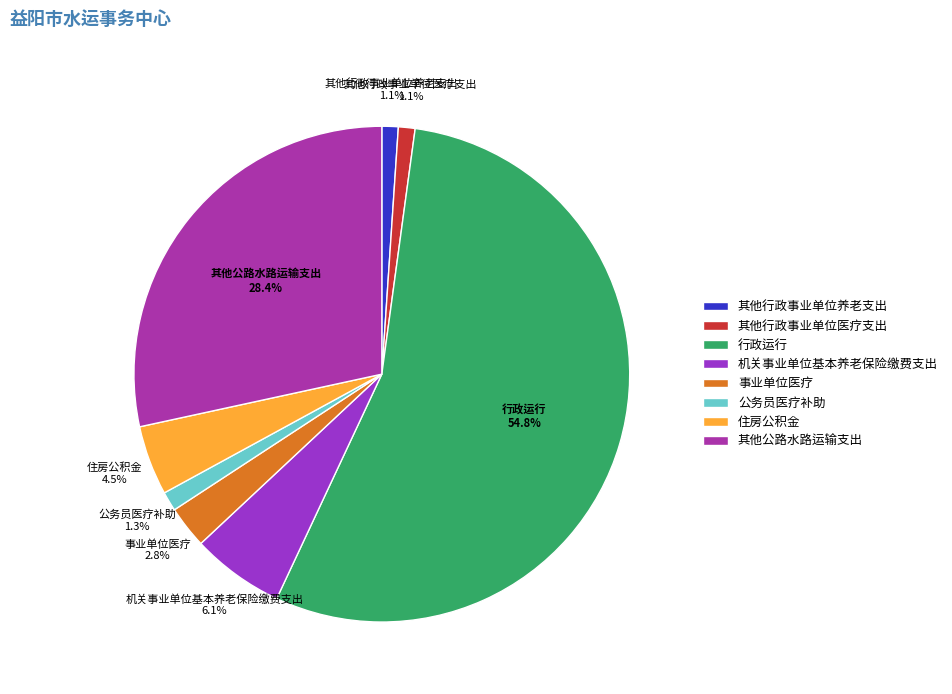

The 公务员医疗补助 slice represents 14% of the pie. True or false?

False